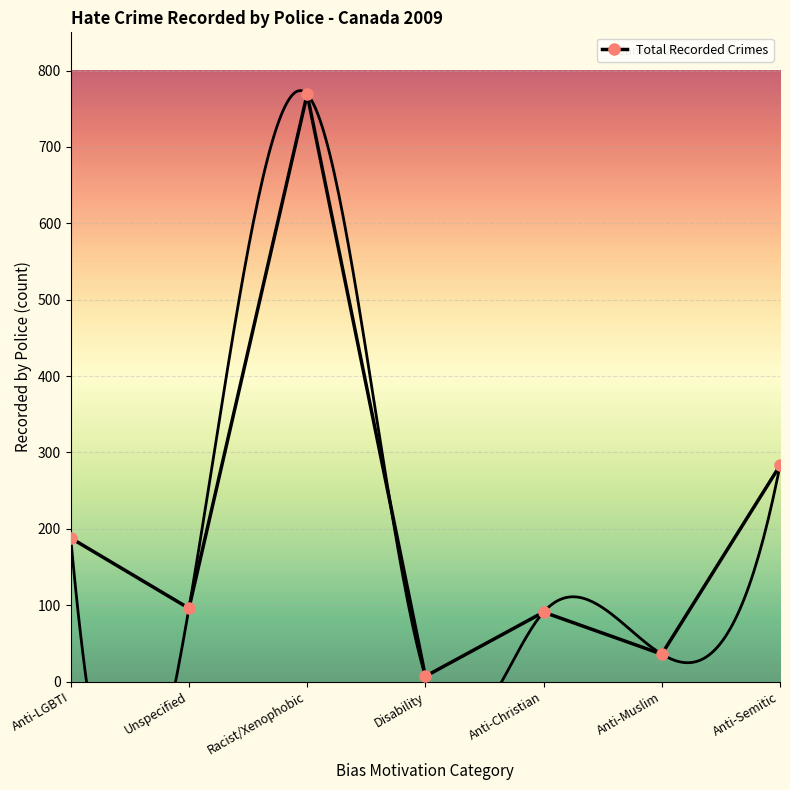

Where is the data nearest to the value 388?

Anti-Semitic